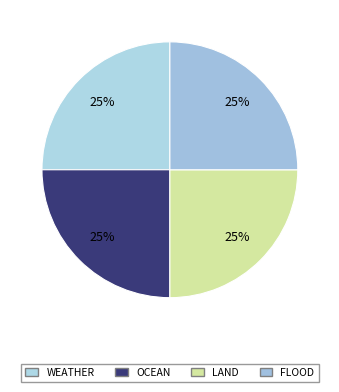

Does WEATHER represent more than half of the total?

No